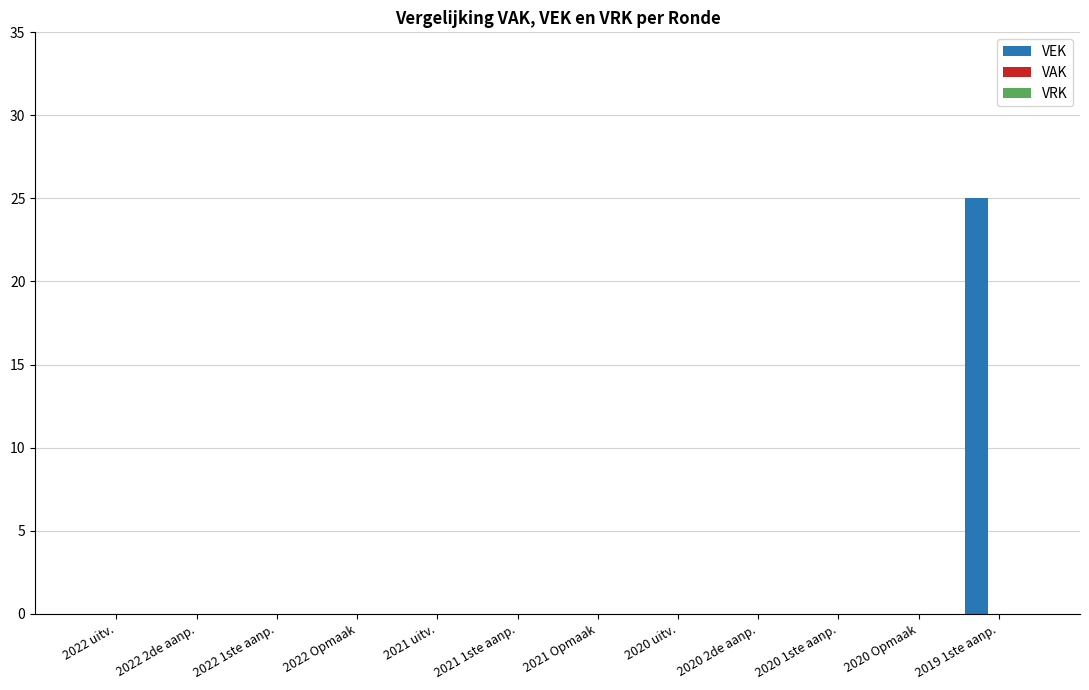

Count the number of data series in this chart.

1